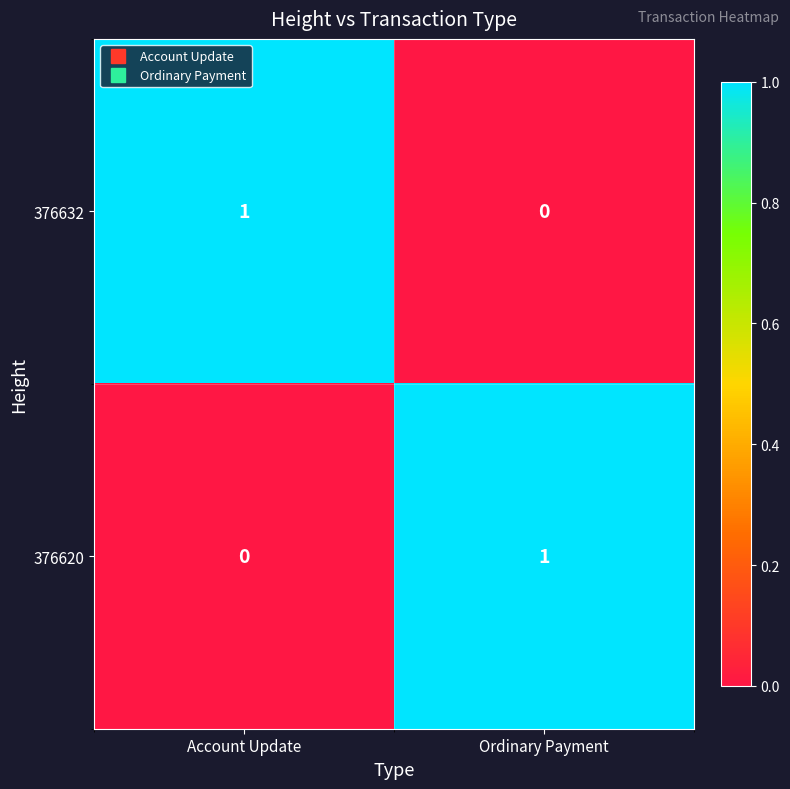

At Ordinary Payment, list the series in order from largest to smallest.

376620, 376632